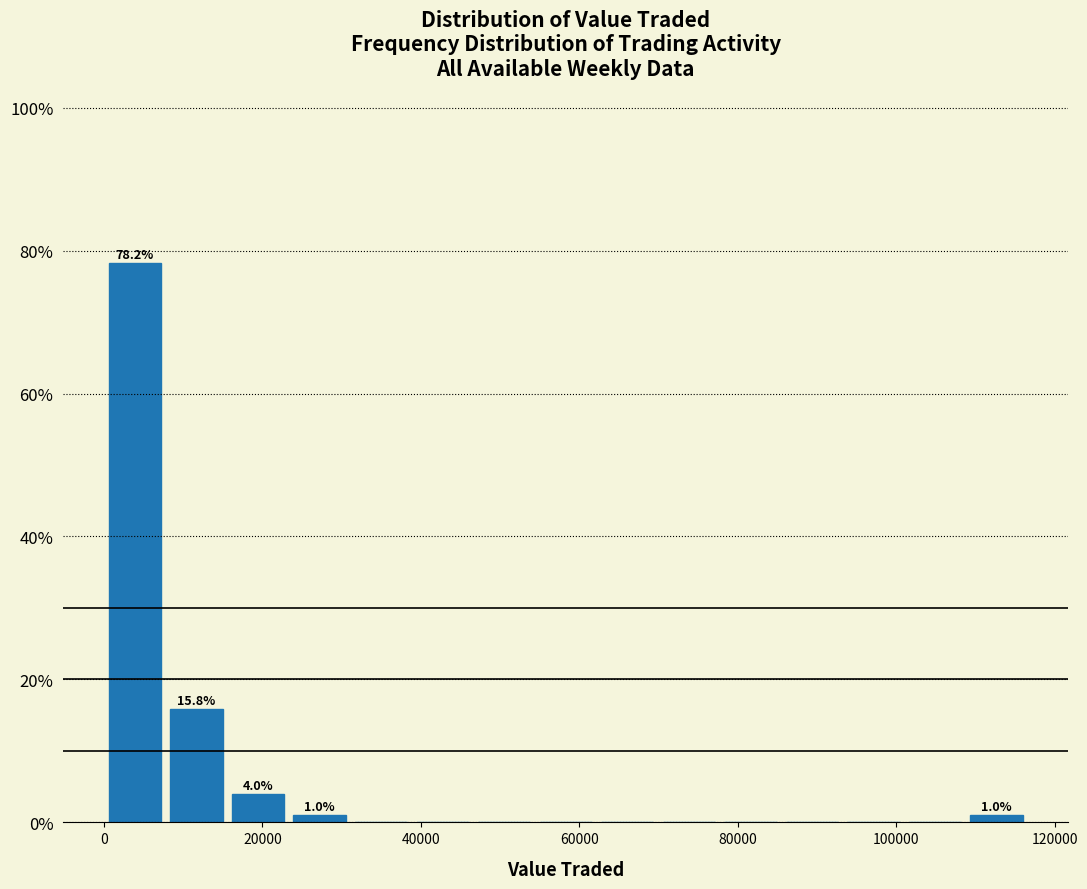

Read against the x-axis, roughly where is the centre of the tallest bar?

4000